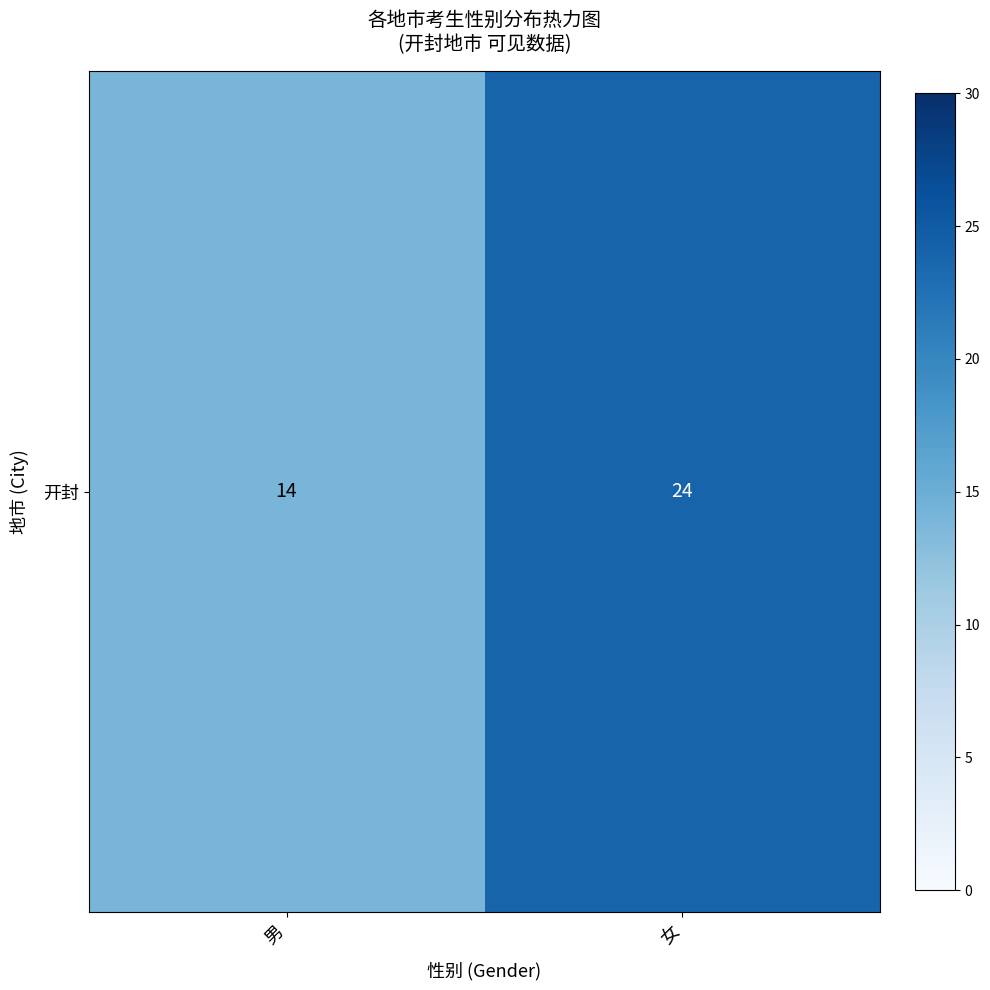

How many distinct data groups are displayed?

1